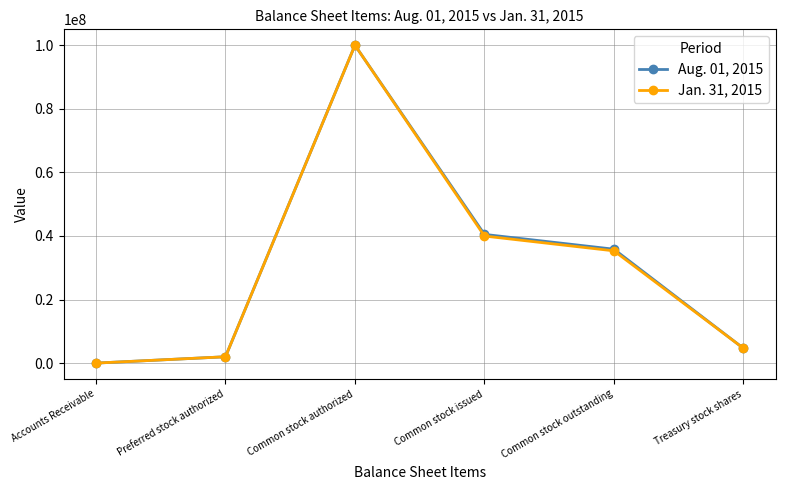

At which label does Jan. 31, 2015 reach its peak?

Common stock authorized